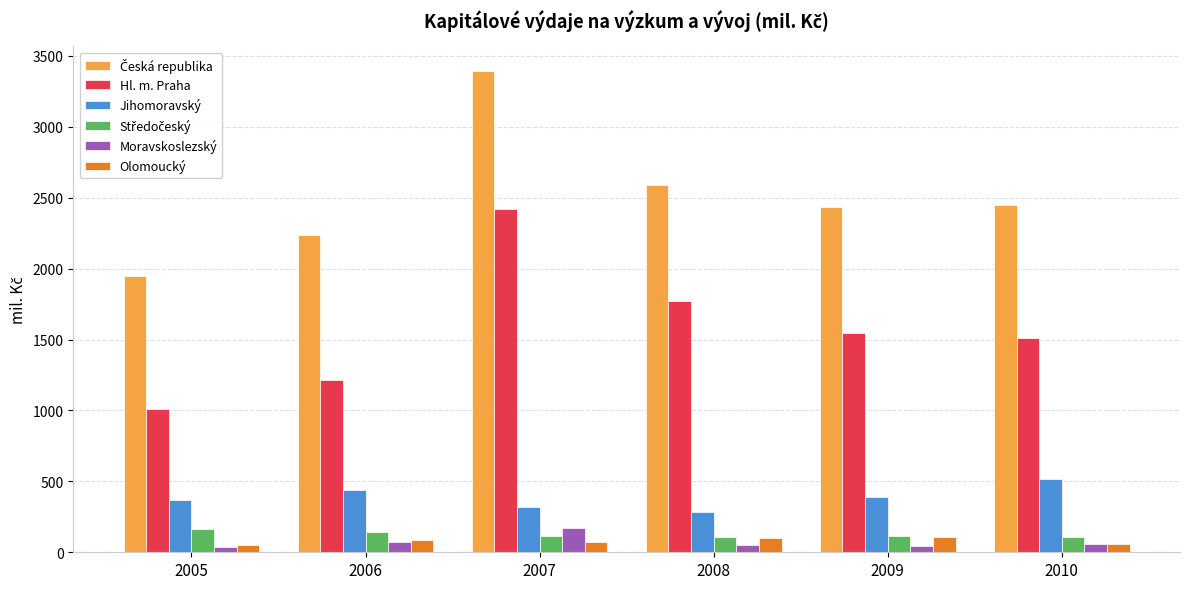

What is the minimum value for Hl. m. Praha?

1009.9